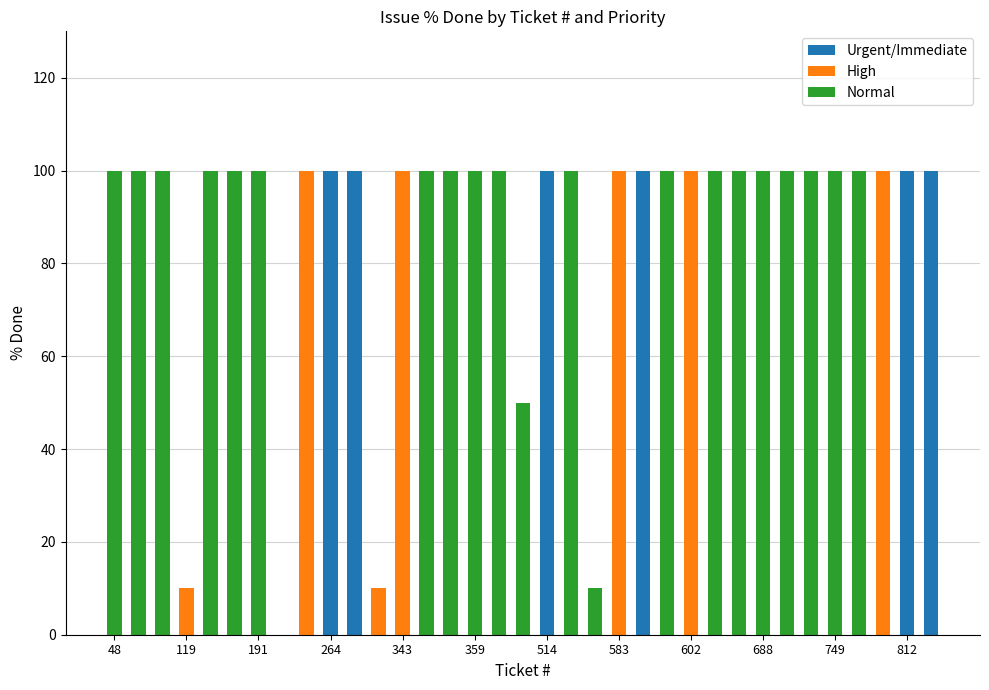

What is the highest value of the Urgent/Immediate series?

100